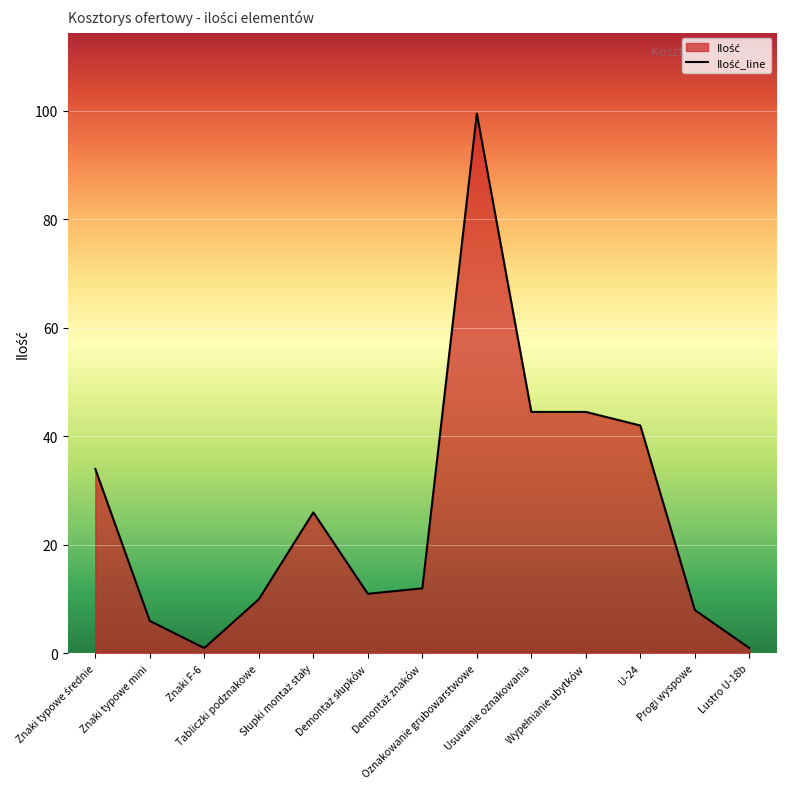

What position from the right is Usuwanie oznakowania?

5